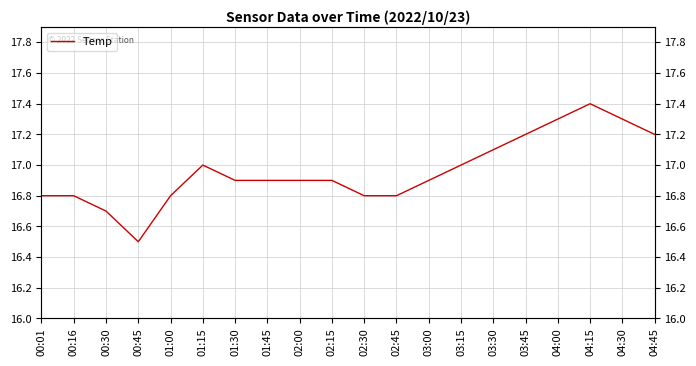

The value at 03:30 is 5.4. True or false?

False